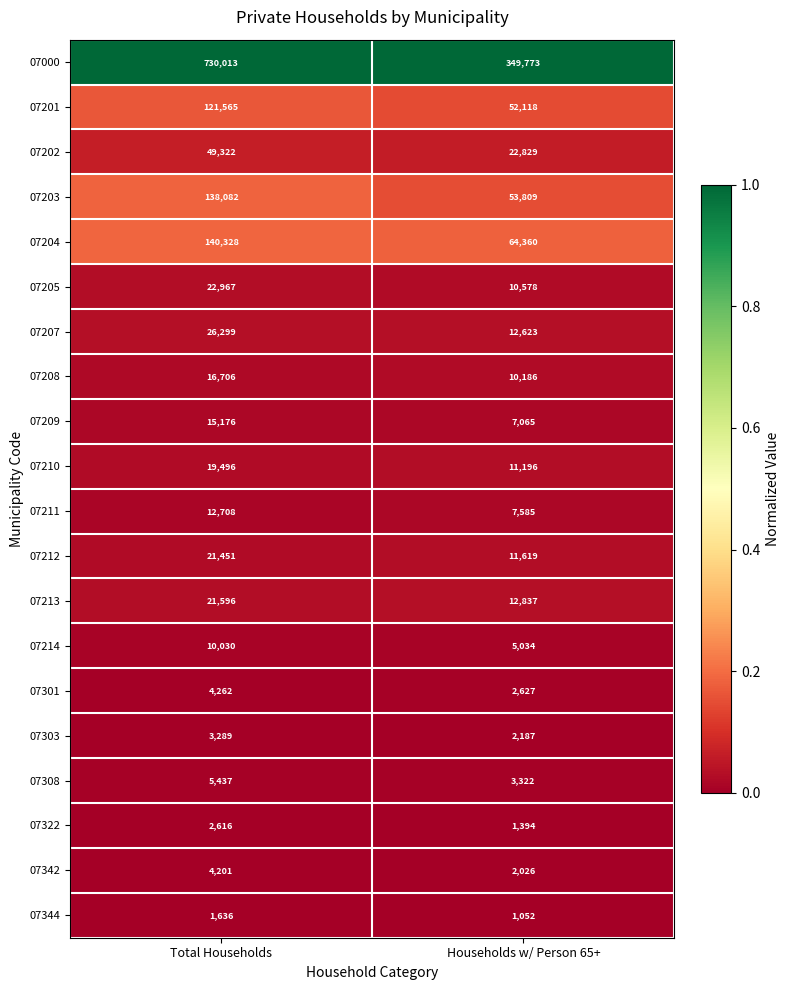

What is the sum of all 07214 values?

15064